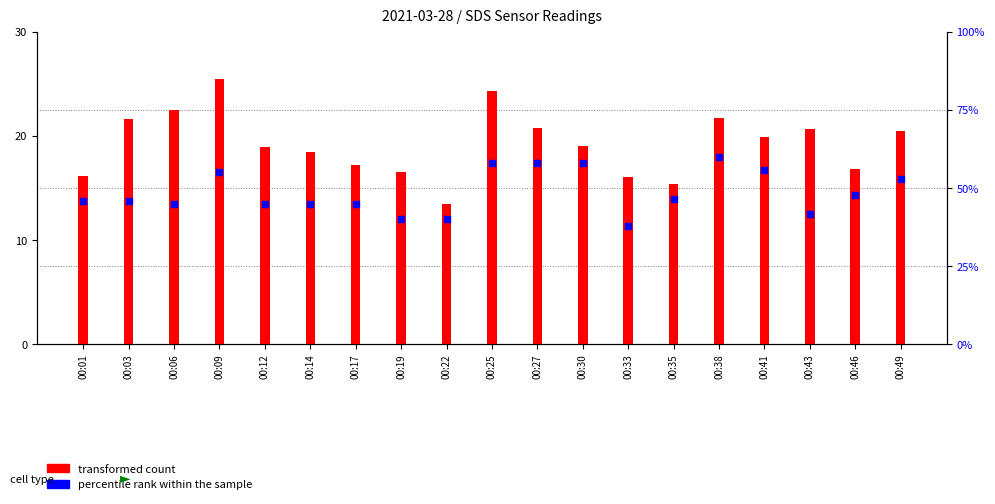

At which category is the sum across all series the highest?

00:09